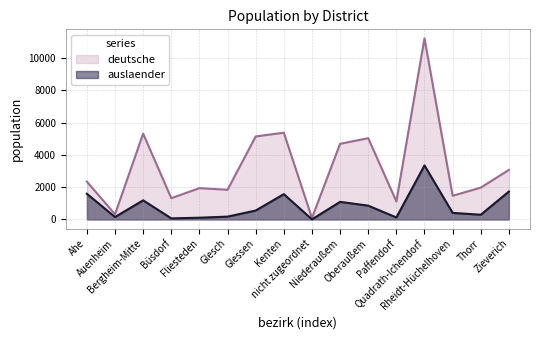

Reading left to right, transcribe all the data shown in this chart.

deutsche: Ahe=2341	Auenheim=324	Bergheim-Mitte=5313	Büsdorf=1319	Fliesteden=1939	Glesch=1840	Glessen=5138	Kenten=5372	nicht zugeordnet=91	Niederaußem=4683	Oberaußem=5032	Paffendorf=1119	Quadrath-Ichendorf=11208	Rheidt-Hüchelhoven=1468	Thorr=1972	Zieverich=3069
auslaender: Ahe=1590	Auenheim=153	Bergheim-Mitte=1186	Büsdorf=68	Fliesteden=110	Glesch=177	Glessen=554	Kenten=1569	nicht zugeordnet=7	Niederaußem=1091	Oberaußem=856	Paffendorf=126	Quadrath-Ichendorf=3344	Rheidt-Hüchelhoven=409	Thorr=294	Zieverich=1730